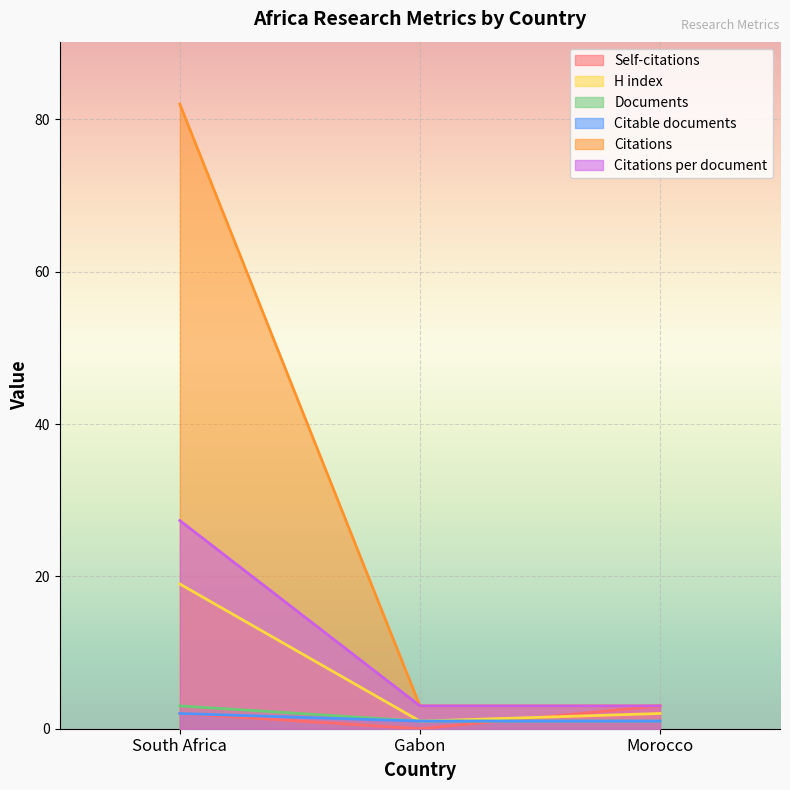

How many distinct data groups are displayed?

6